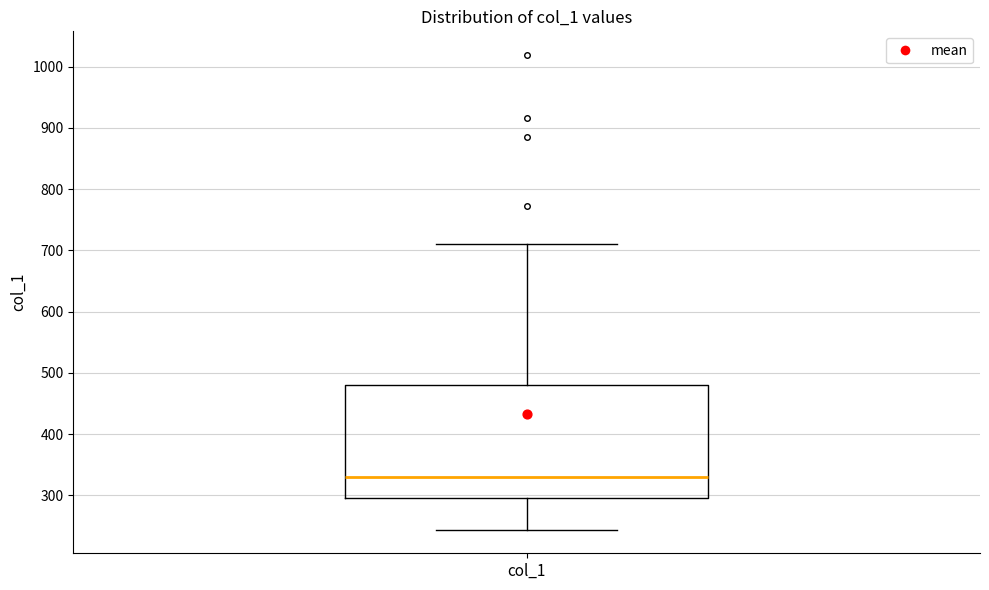

Read this box plot against the y-axis: the position of the median line, the range covered by the box, and the ends of both whiskers. The values are not printed on the chart, so give them approximately, as read against the axis.

median 330, box 300 to 480, whiskers 240 to 710